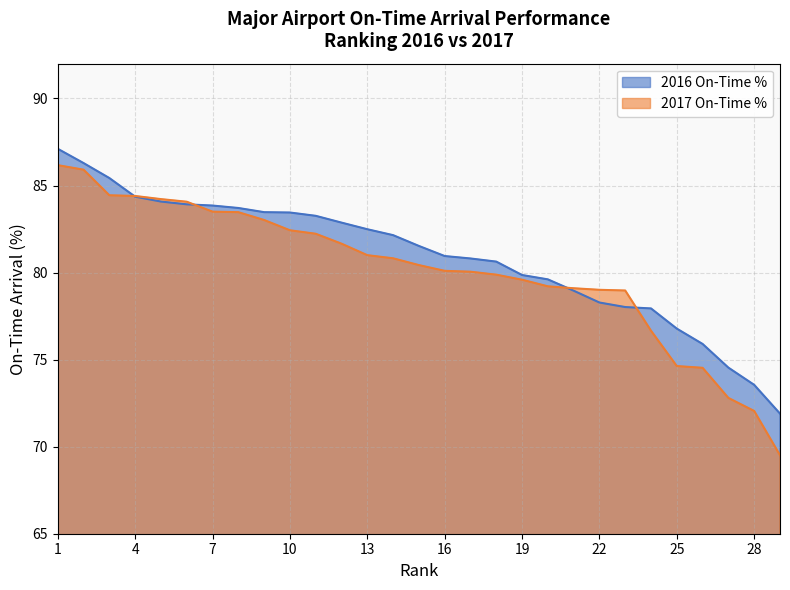

The 2016 On-Time % series shows 83.5 at 10. True or false?

True